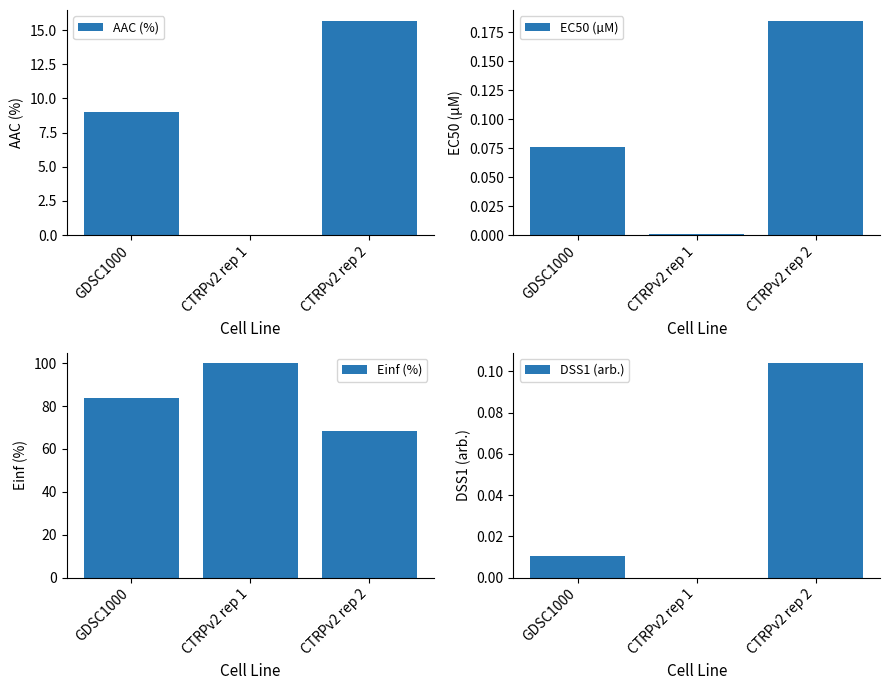

At which category is the sum across all series the highest?

CTRPv2 rep 1